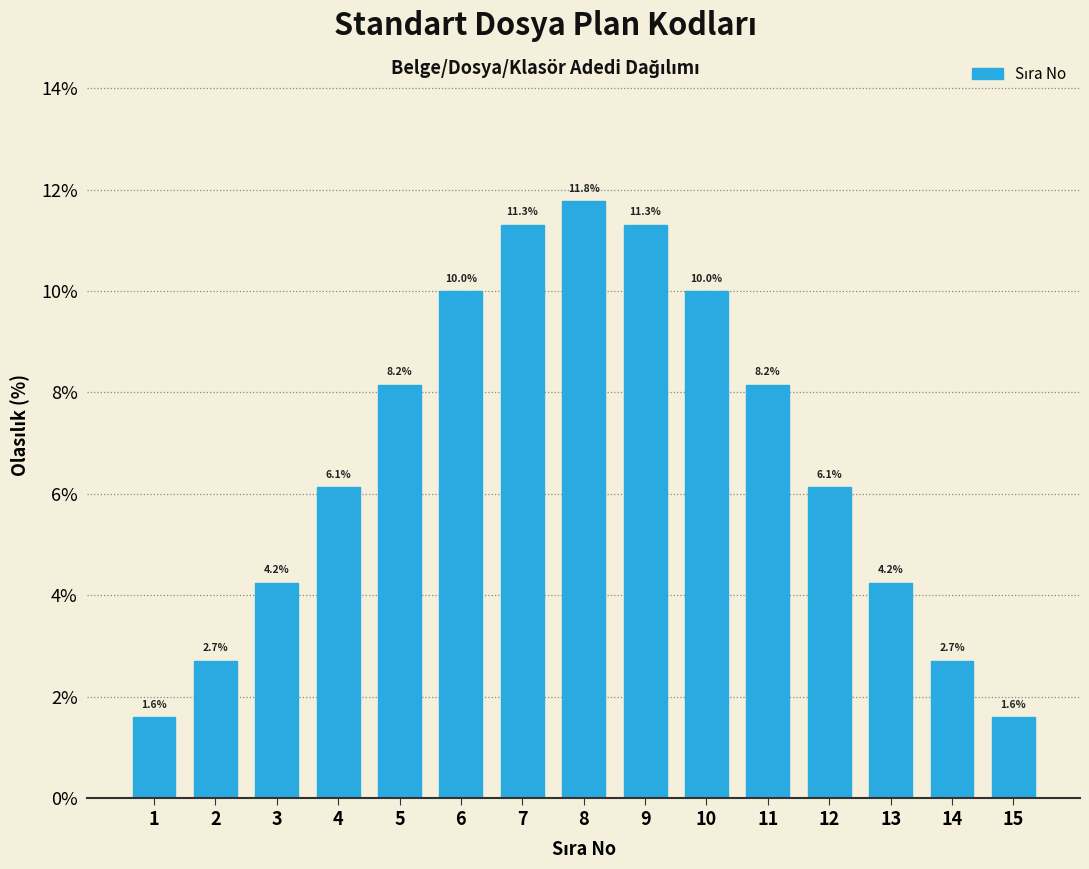

Reading left to right, what are all the values shown in this chart?

1=1.6	2=2.7	3=4.2	4=6.1	5=8.2	6=10.0	7=11.3	8=11.8	9=11.3	10=10.0	11=8.2	12=6.1	13=4.2	14=2.7	15=1.6